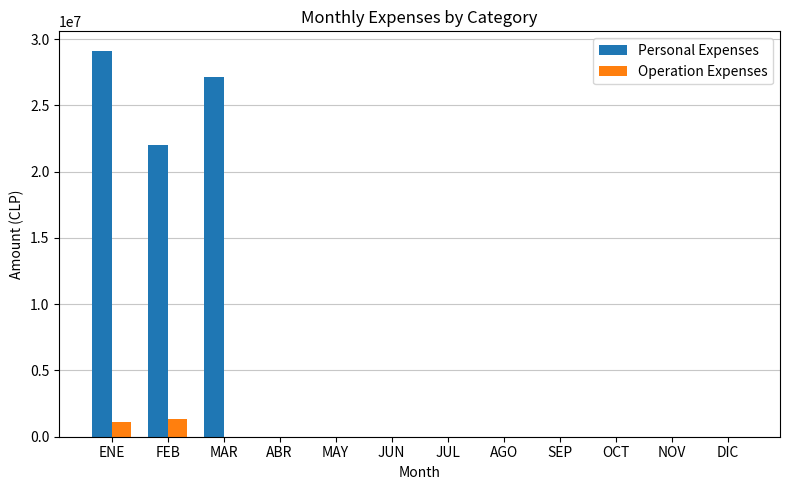

Is it true that Personal Expenses equals 0 at JUL?

True